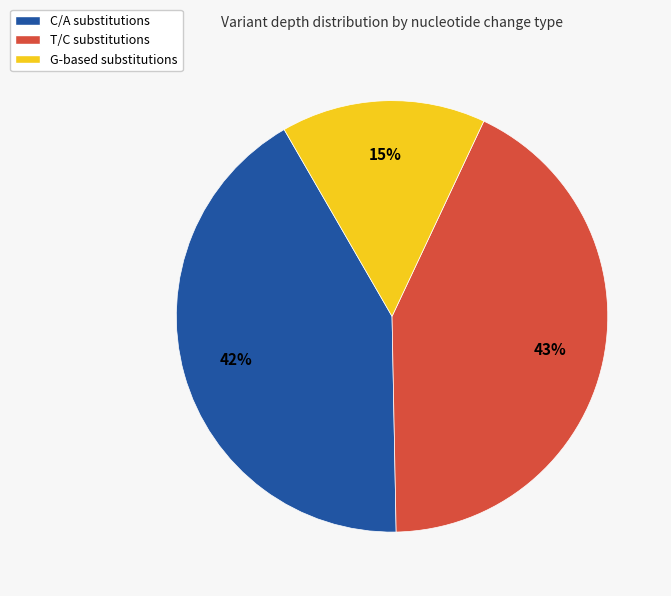

Combined, do G-based substitutions and C/A substitutions account for over 50%?

Yes